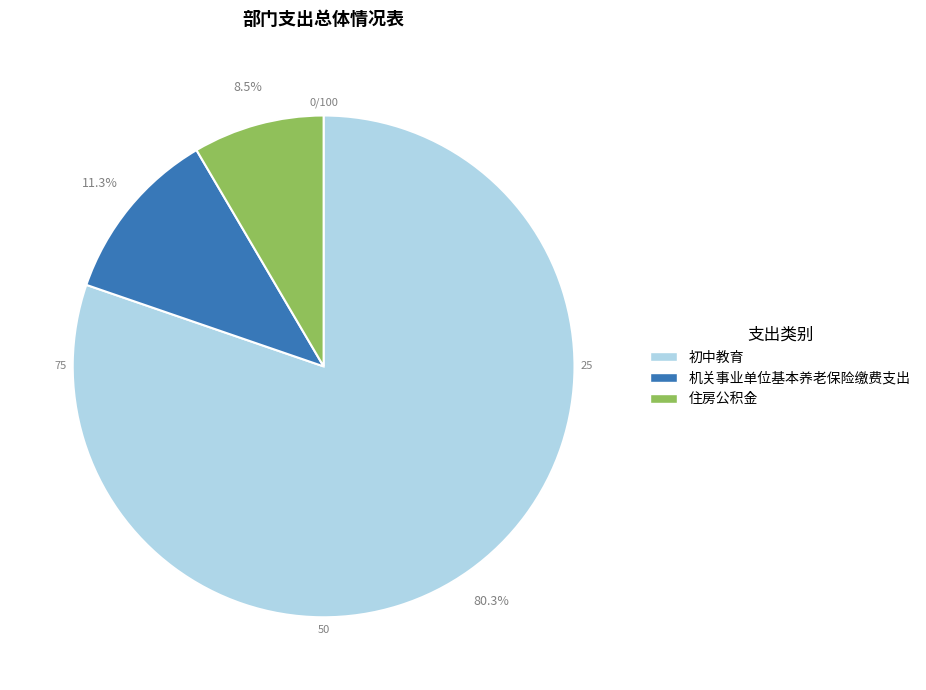

How many segments does this pie chart have?

3